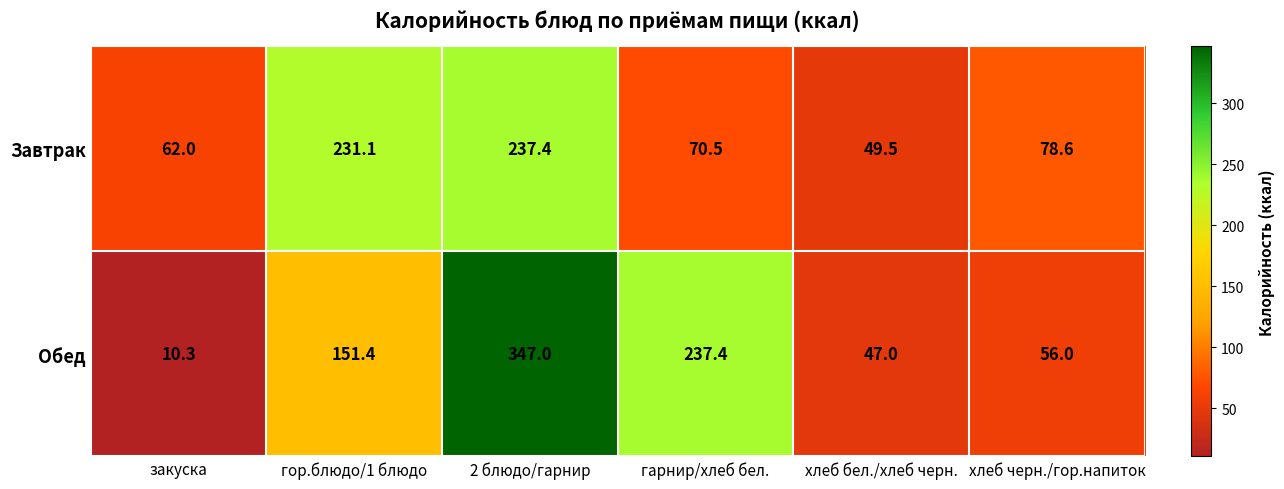

What is the difference between the maximum and minimum values in the Обед series?

336.7